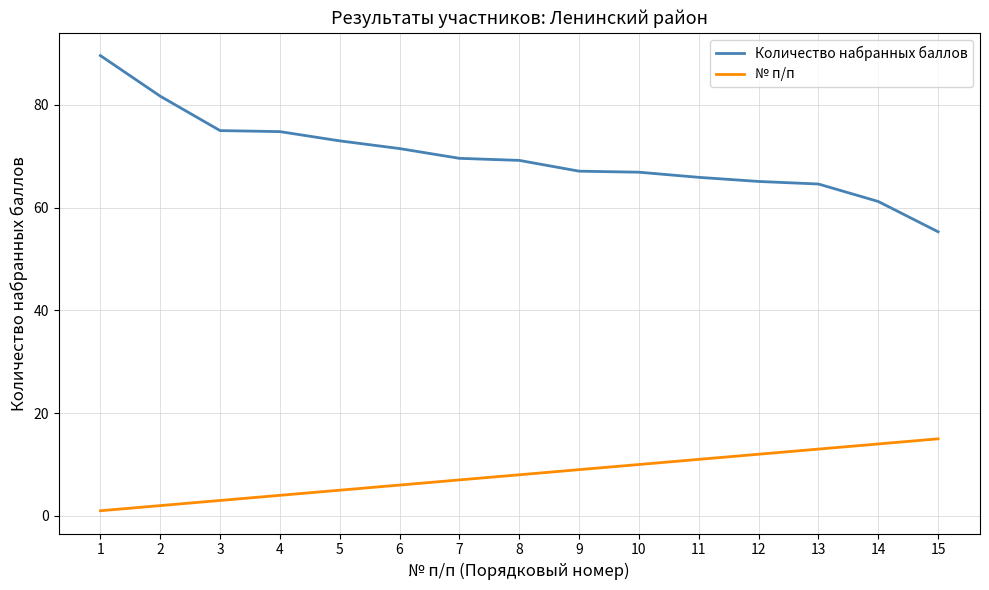

True or false: № п/п and Количество набранных баллов cross at least once.

False